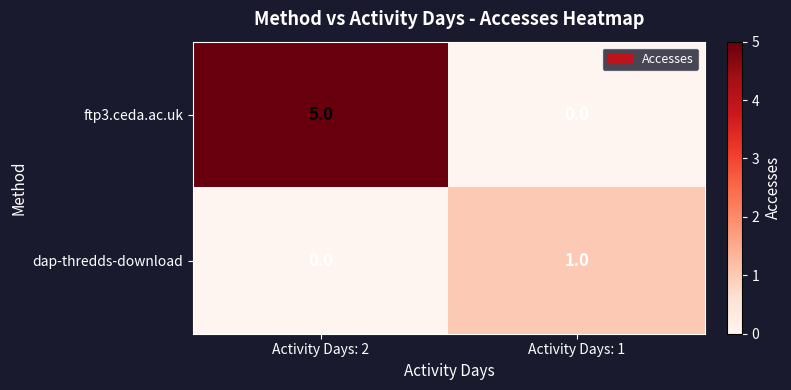

Reading left to right, list all the values displayed in this chart.

ftp3.ceda.ac.uk: Activity Days: 2=5	Activity Days: 1=0
dap-thredds-download: Activity Days: 2=0	Activity Days: 1=1